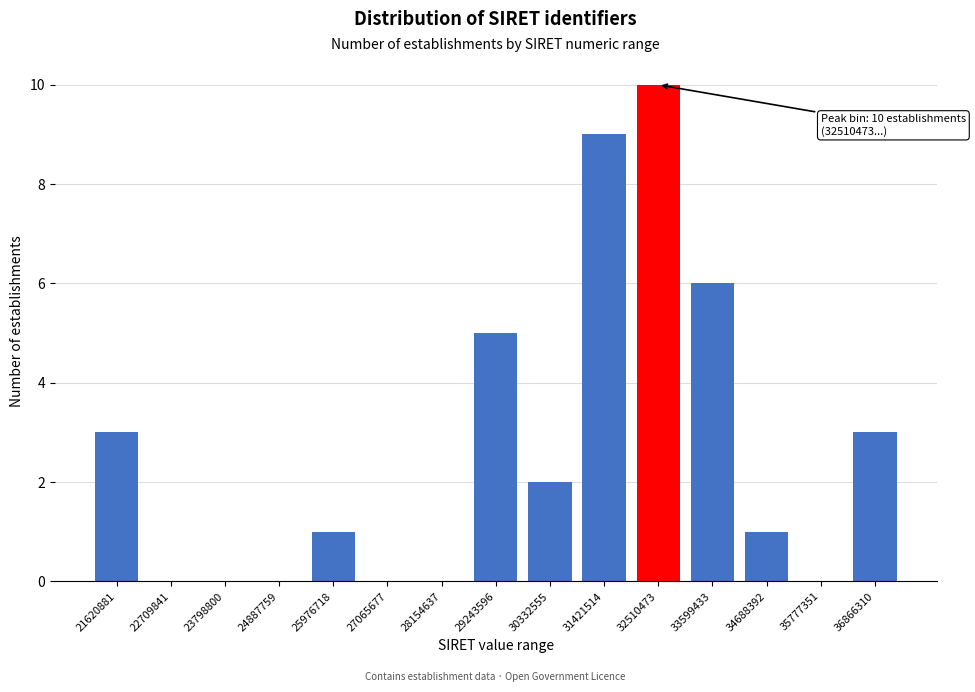

Reading right to left, list all the values displayed in this chart.

36866310=3	35777351=0	34688392=1	33599433=6	32510473=10	31421514=9	30332555=2	29243596=5	28154637=0	27065677=0	25976718=1	24887759=0	23798800=0	22709841=0	21620881=3